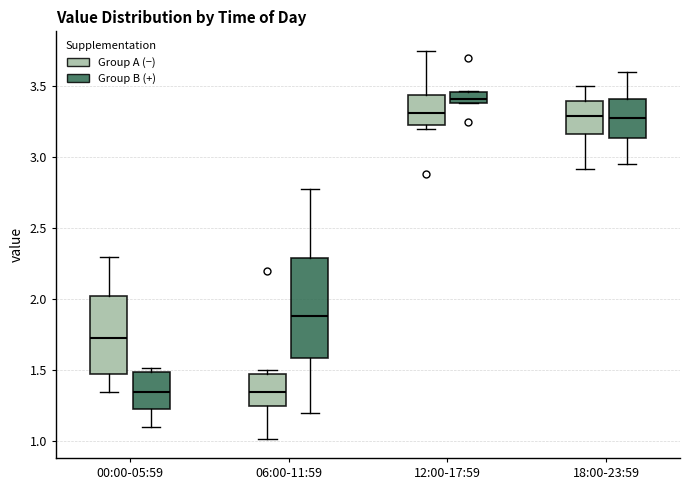

Which box is the tallest, from its lower edge to its upper edge?

06:00-11:59 (Group B (+))